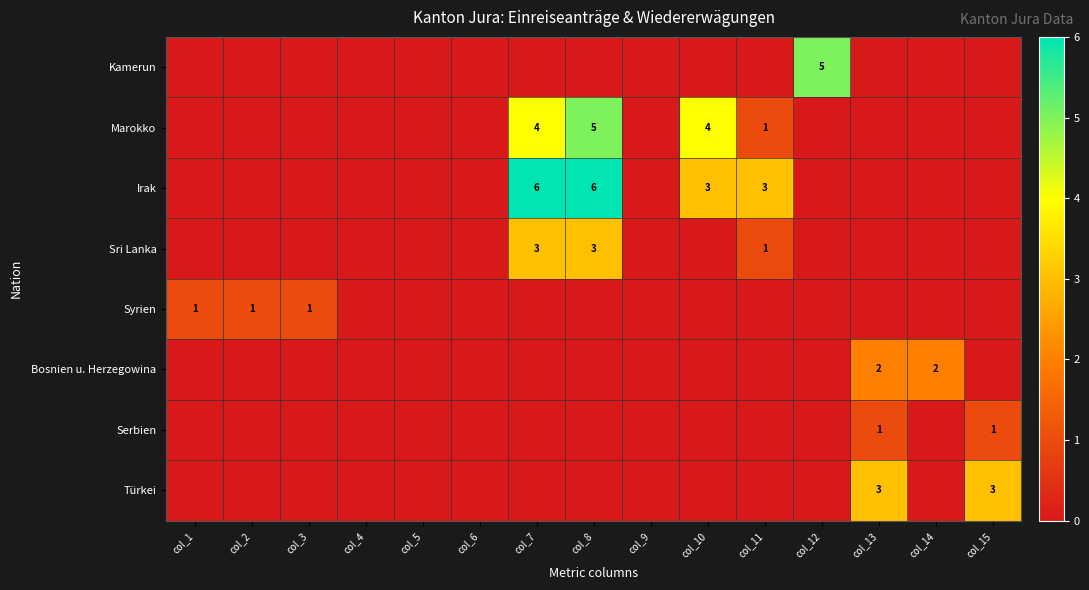

Between col_1 and col_13, which series saw the biggest shift?

Türkei